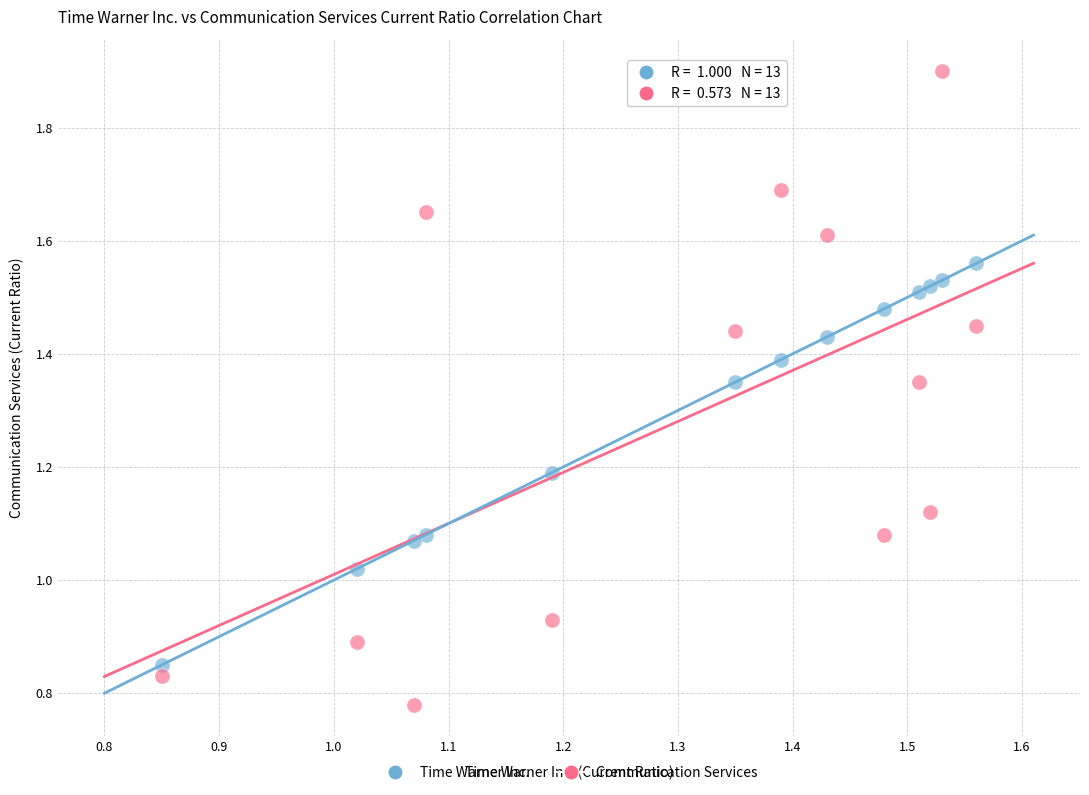

Which series reaches the minimum Y coordinate?

Communication Services